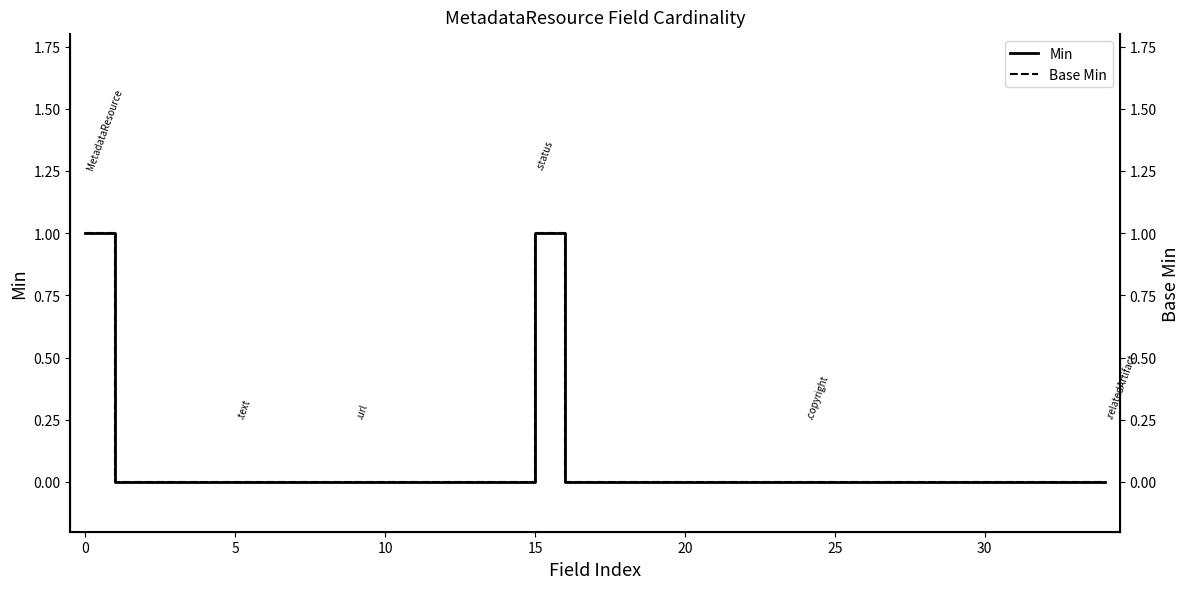

What is the label of the 17th point from the right?

18